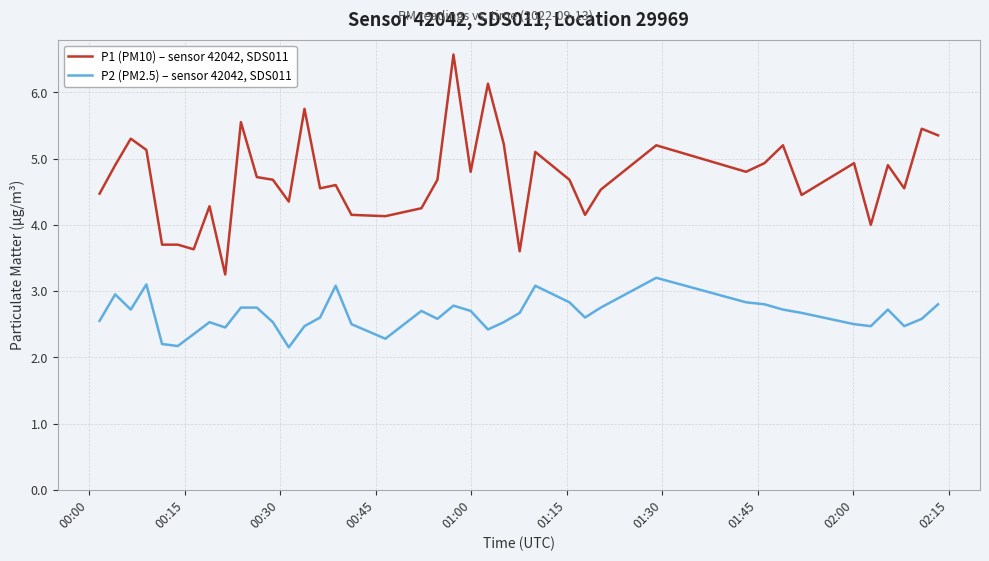

How many lines are shown in the chart?

2